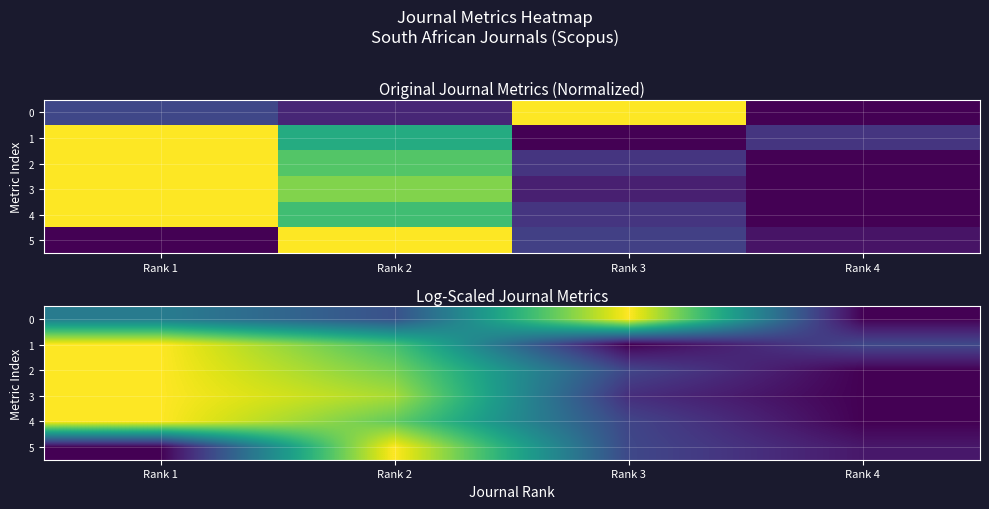

What is the total value across all series at Rank 4?

0.3